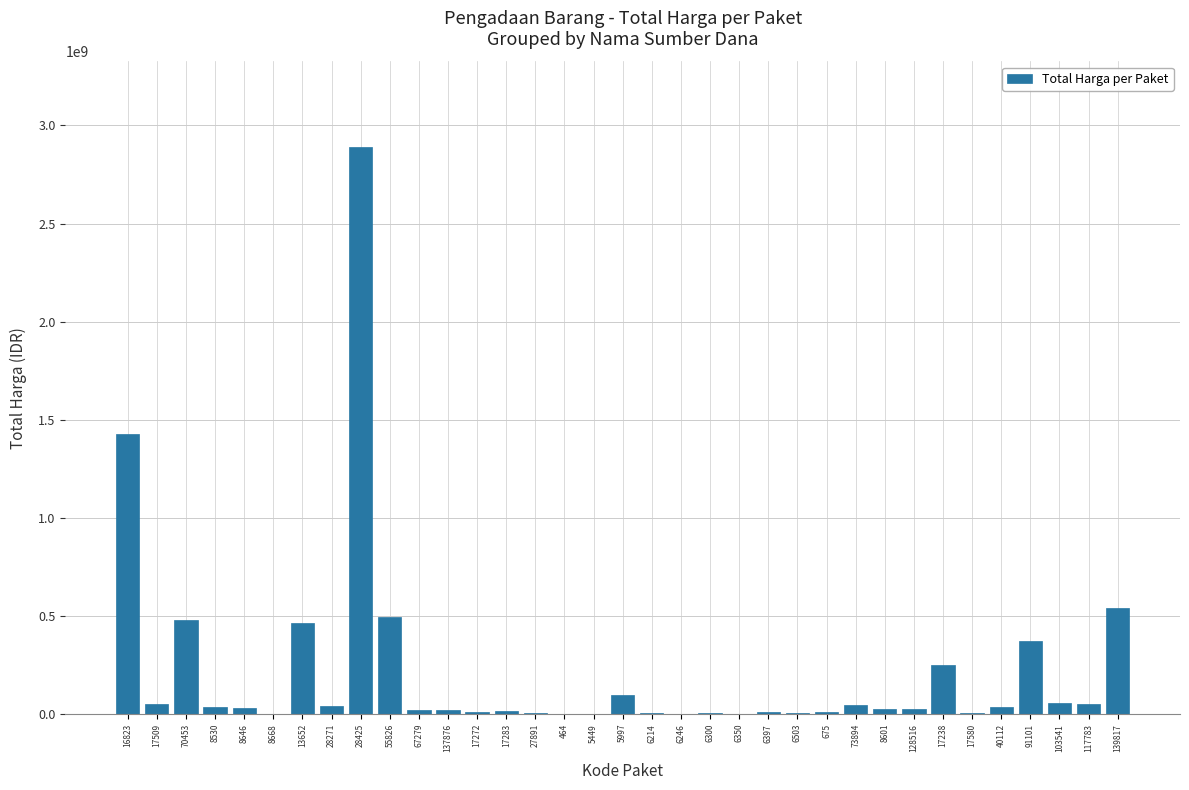

What is the change in value from 675 to 17580?

-8103900